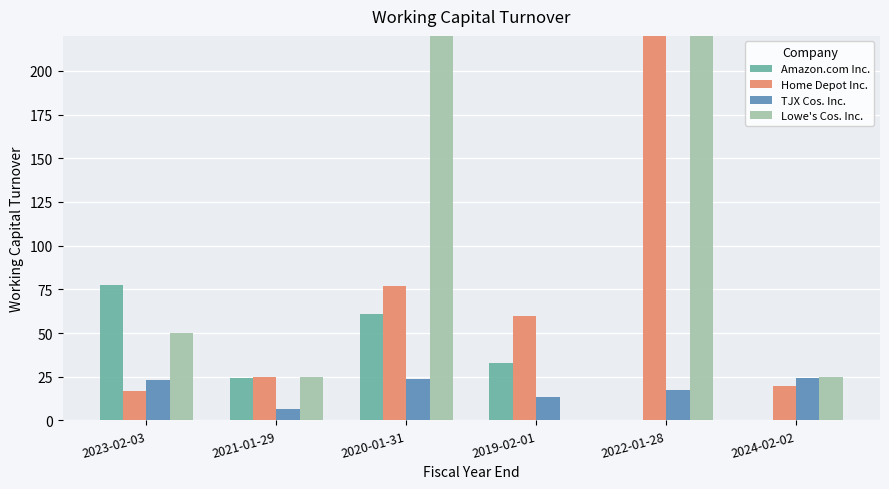

The value of TJX Cos. Inc. at 2024-02-02 is 15.2. True or false?

False